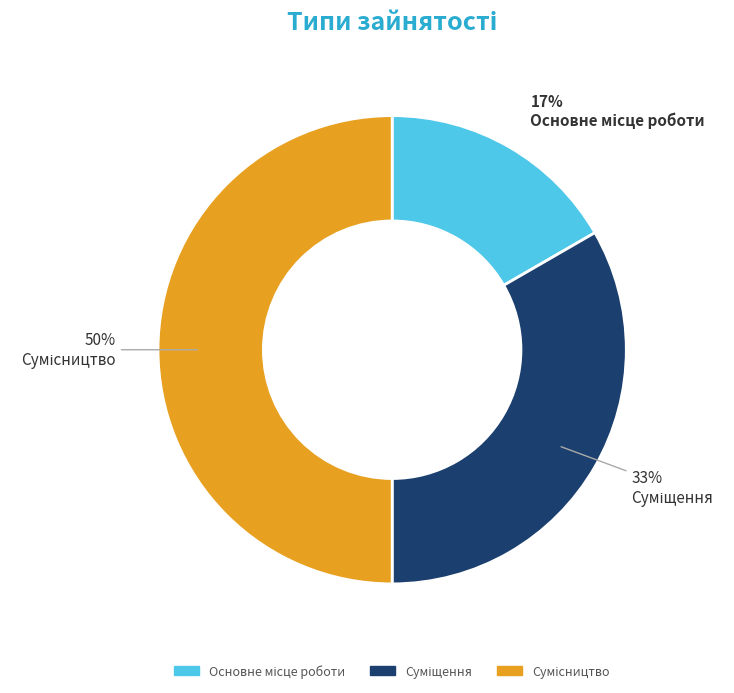

To the nearest percent, what is the average slice percentage?

33%